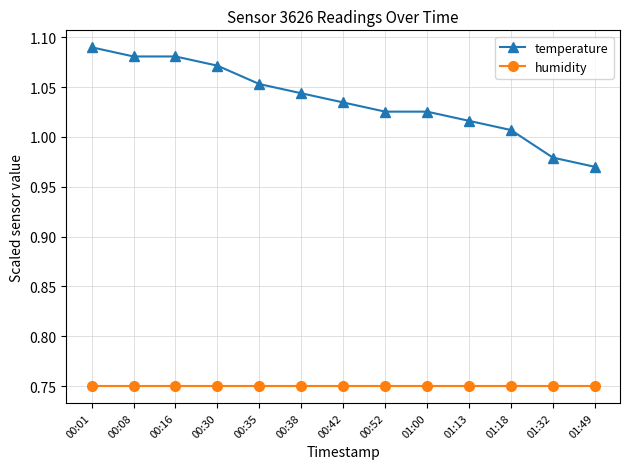

True or false: temperature and humidity cross at least once.

False